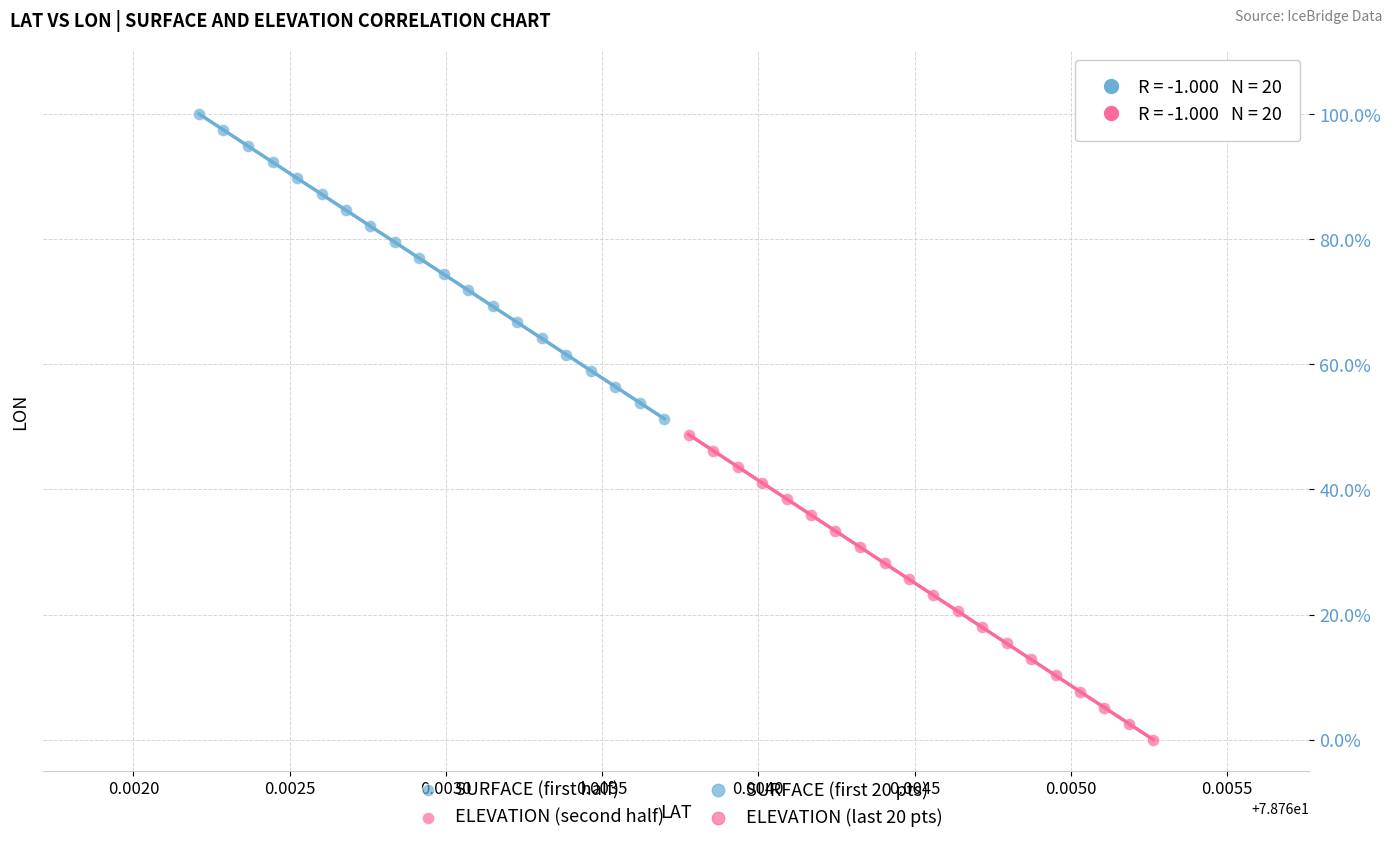

Which series has the largest Y range (max minus min)?

ELEVATION (second half)